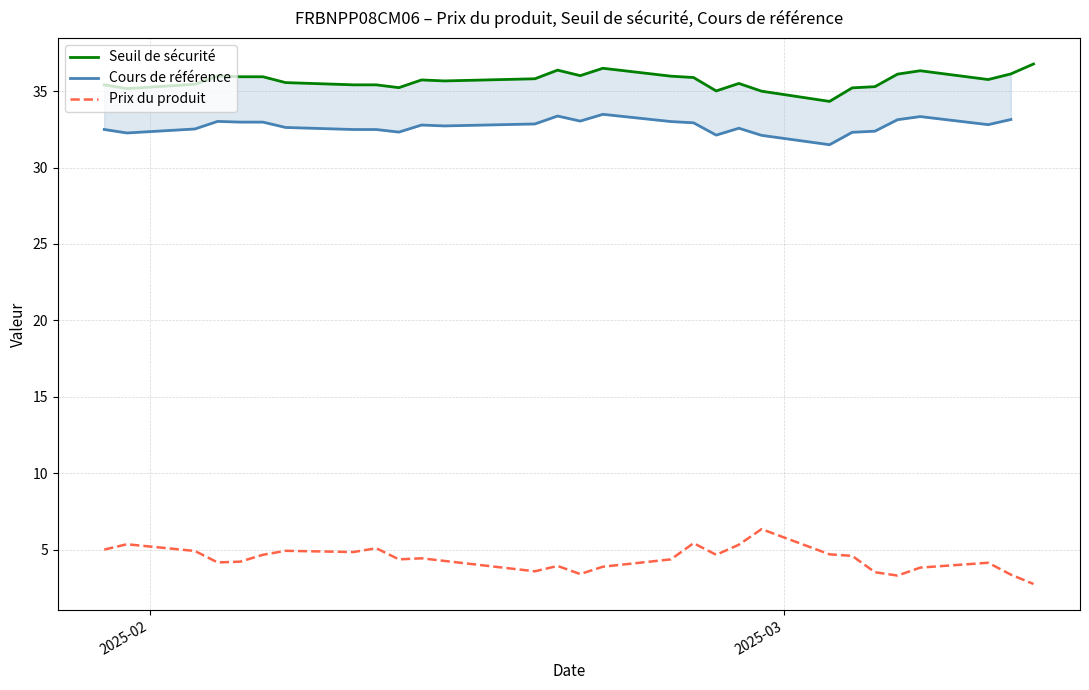

True or false: Cours de référence has more than 0 interior local peaks.

True